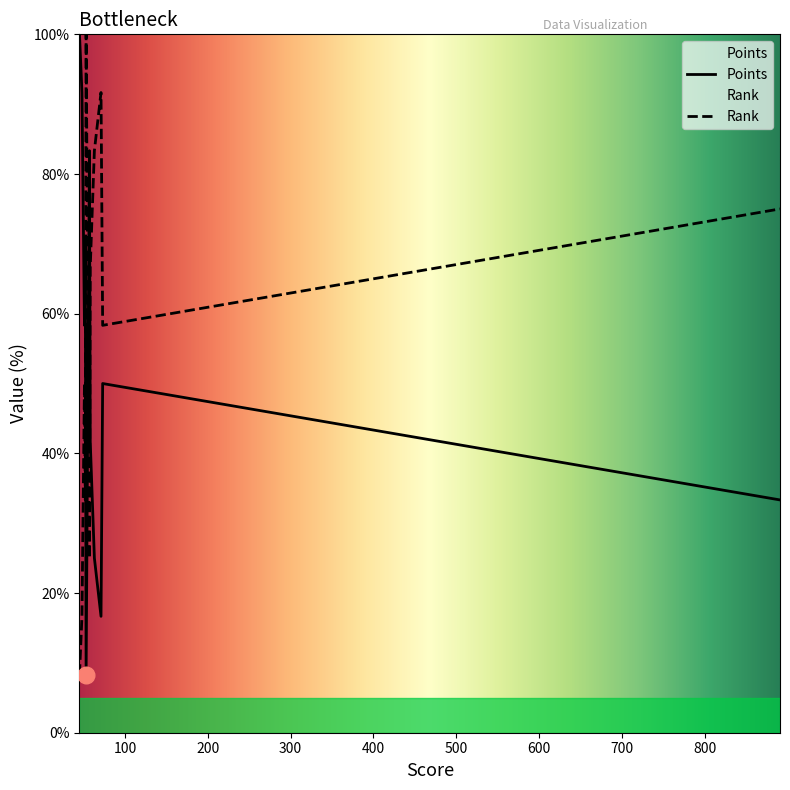

At 48, list the series in order from smallest to largest.

Rank, Points